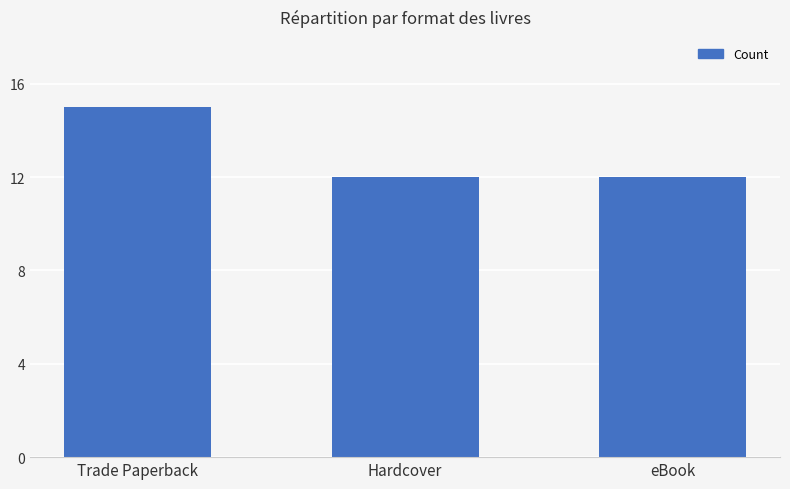

Does the chart contain any negative values?

No